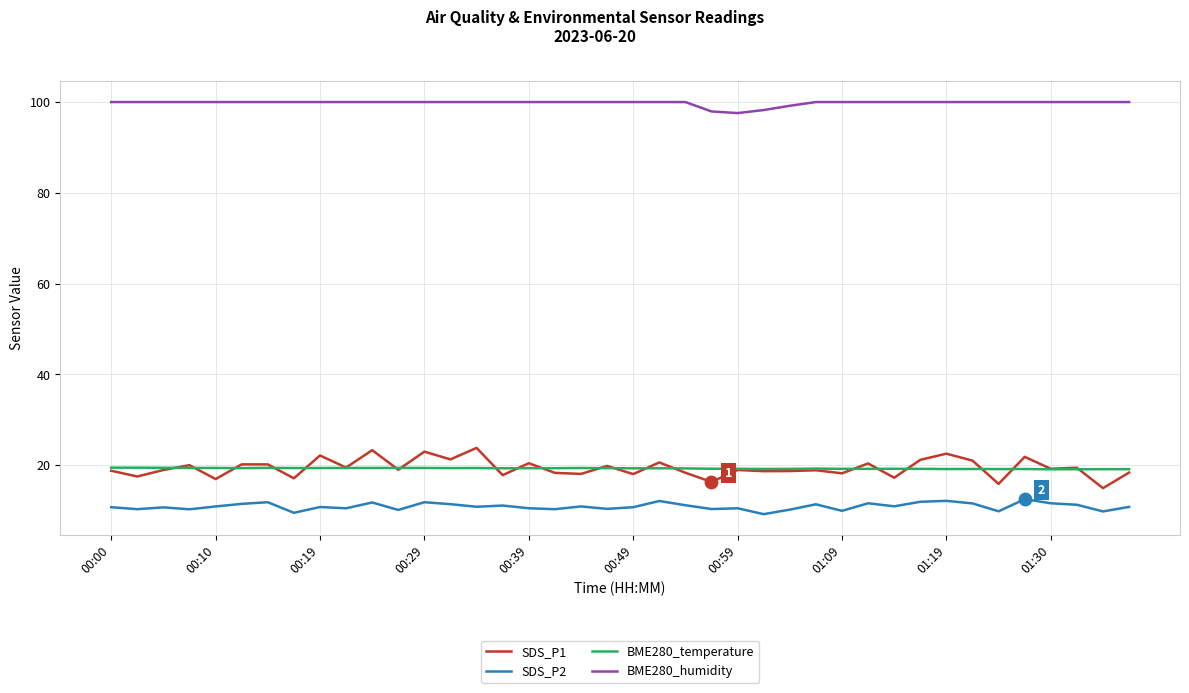

What is the lowest value of the BME280_temperature series?

19.1